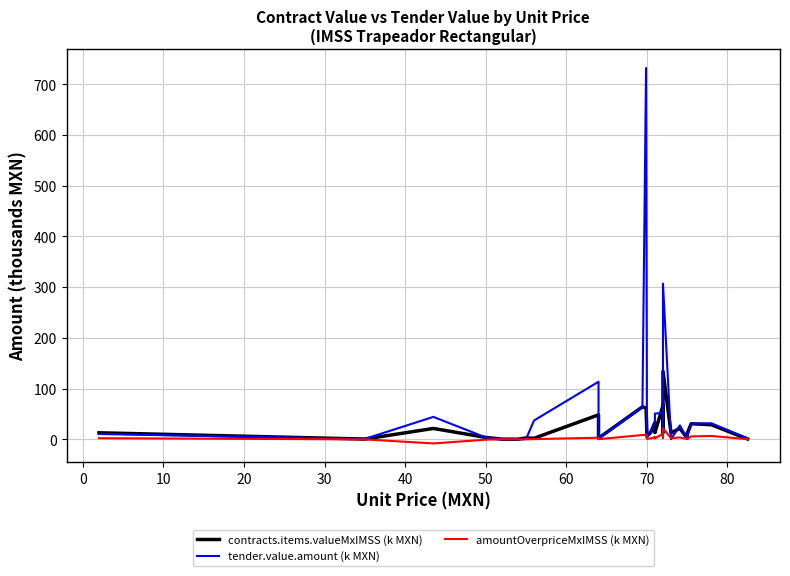

Which series has the largest range (max minus min)?

tender.value.amount (k MXN)